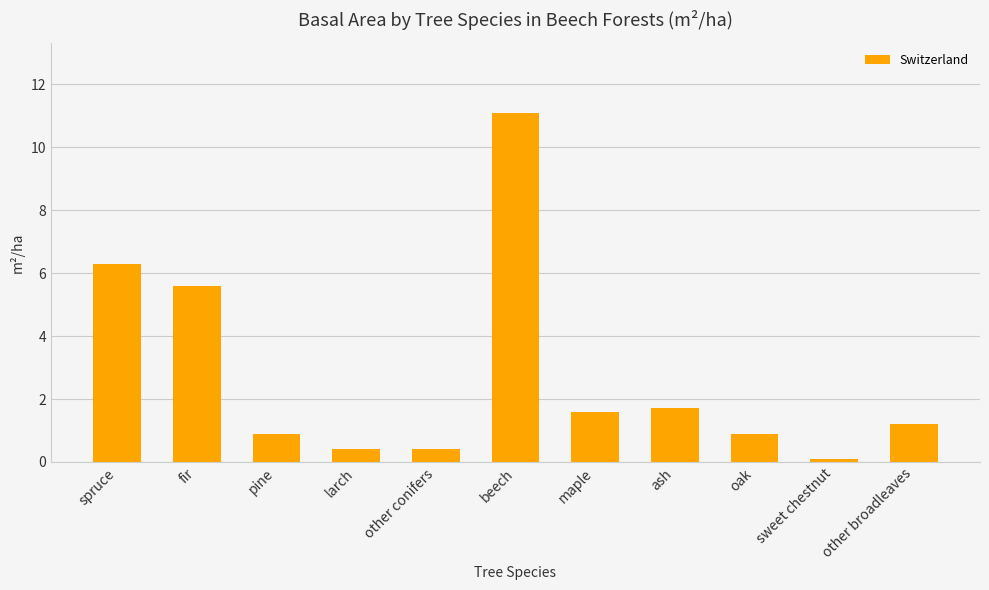

True or false: the data shows 2.9 at maple.

False